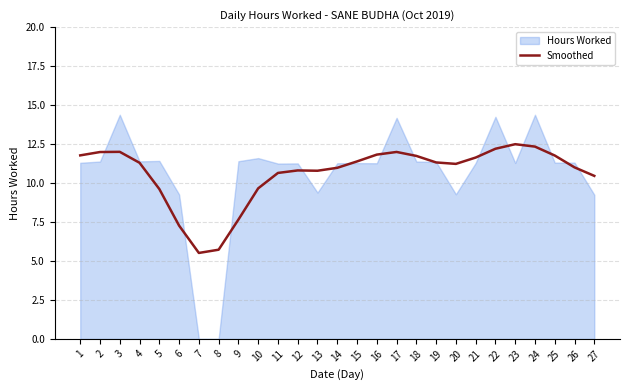

What is the average value?

10.6